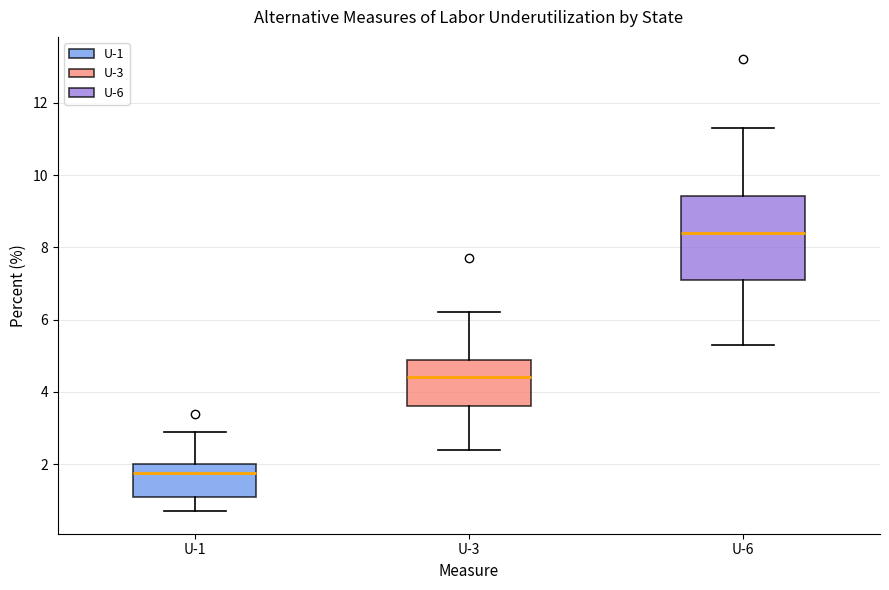

Where is the upper edge of the box for U-3 on the y-axis? The values are not printed on the chart, so give them approximately, as read against the axis.

4.8